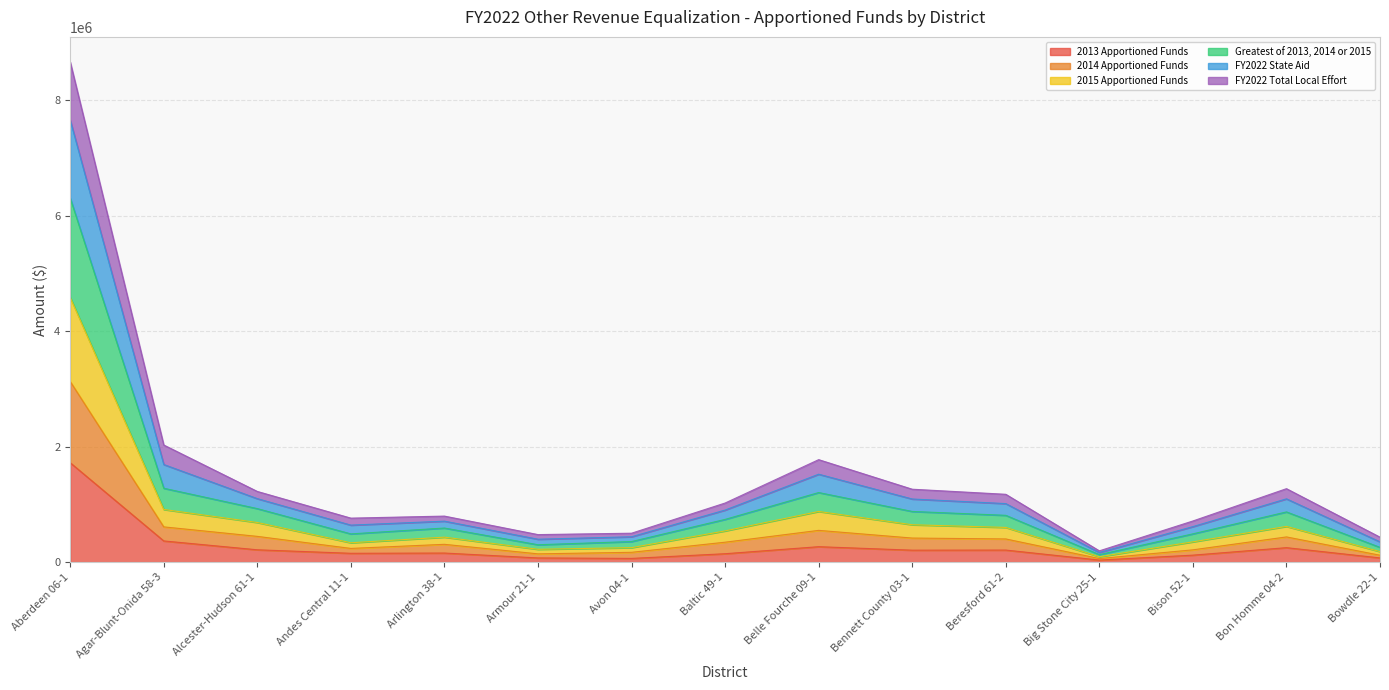

What is the total value across all series at Belle Fourche 09-1?

1774918.0